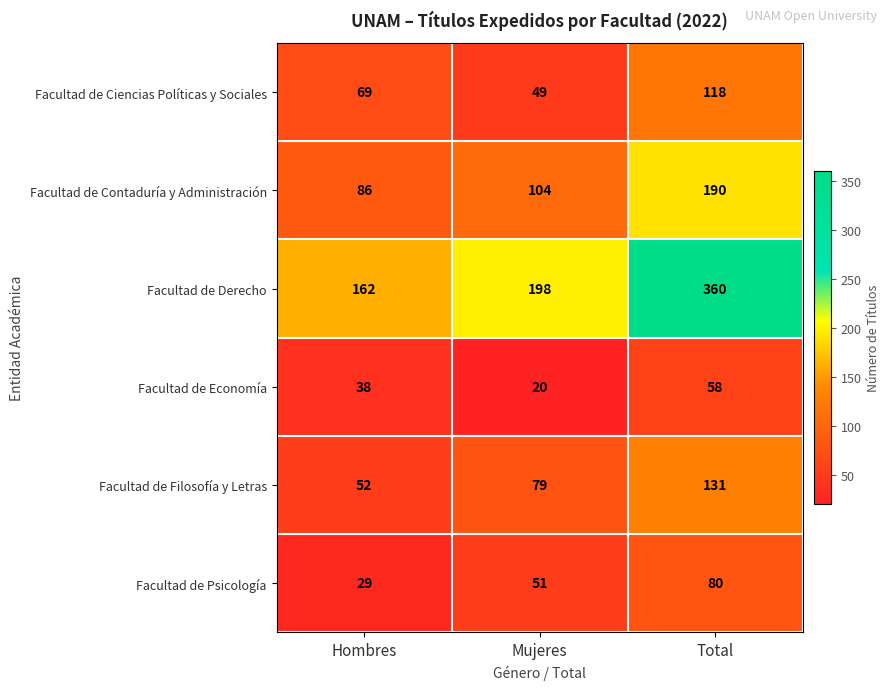

At how many categories does at least one series exceed 206?

1